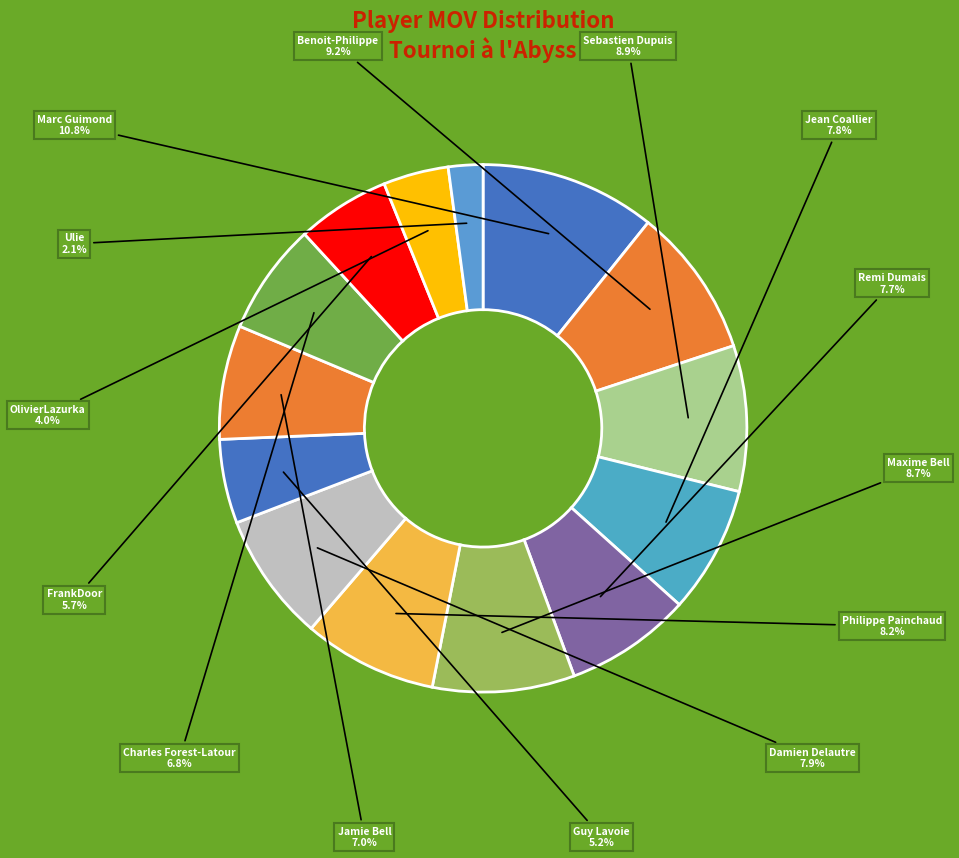

Does any single category account for the majority?

No